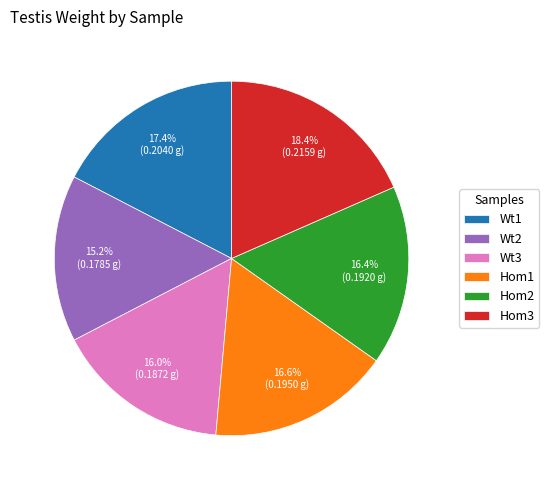

The Hom1 slice represents 29% of the pie. True or false?

False